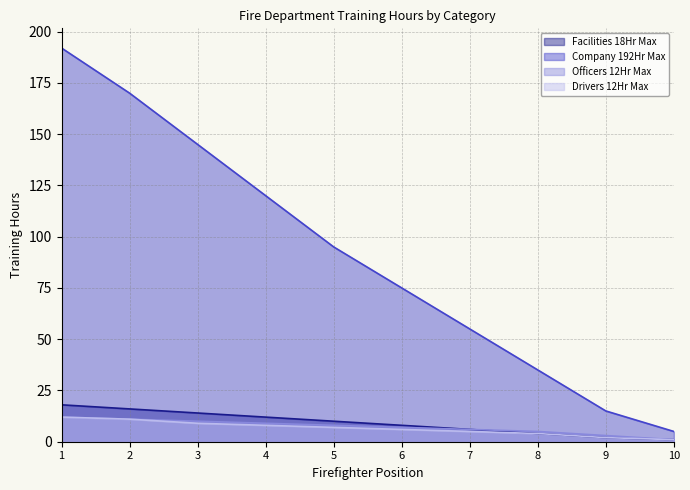

Which series has the largest range (max minus min)?

Company 192Hr Max